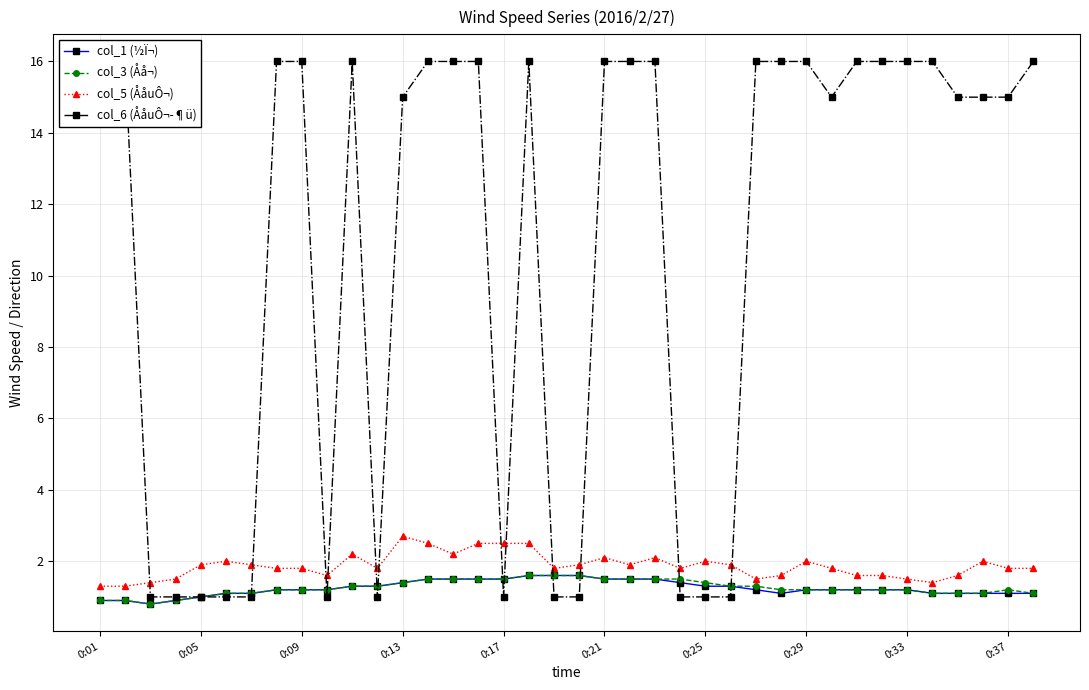

The value of col_1 (½Ï¬) at 25 is 0.8. True or false?

False